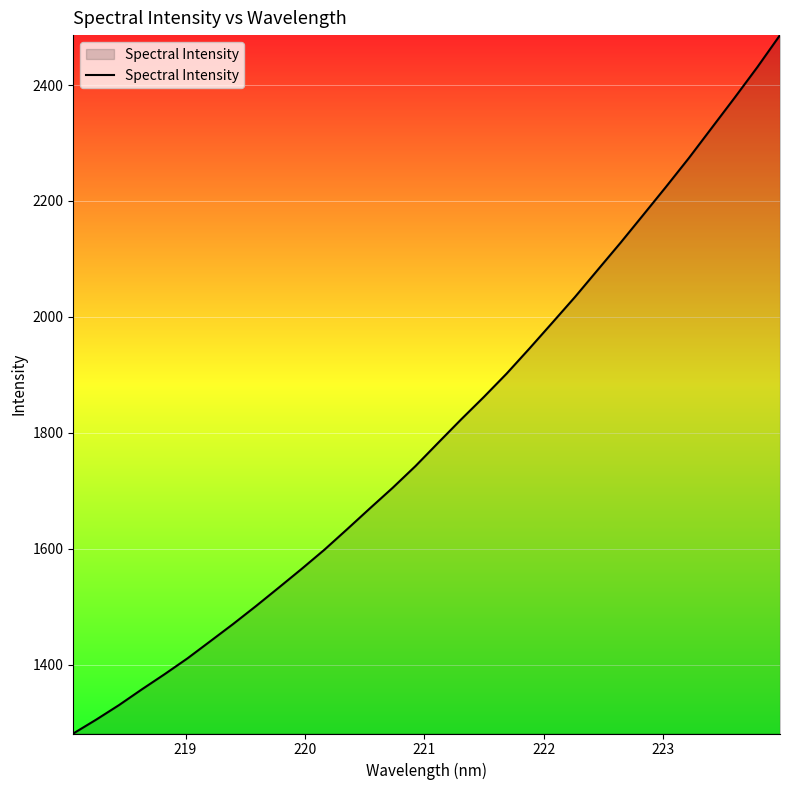

What is the difference between the maximum and minimum values?

1205.0